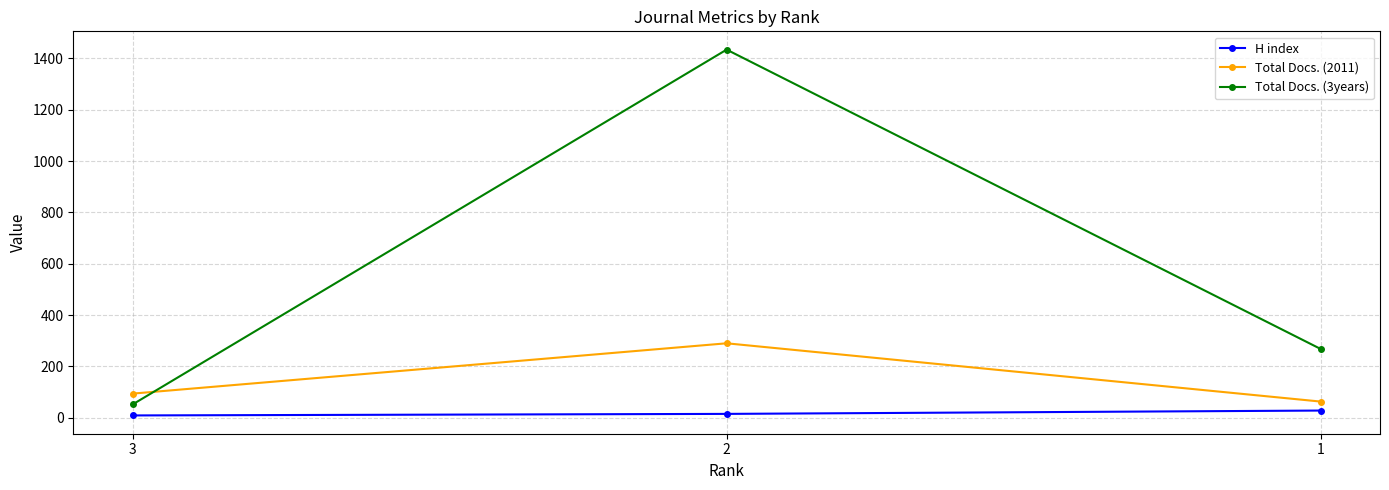

Where does the Total Docs. (3years) series first go above 268?

2